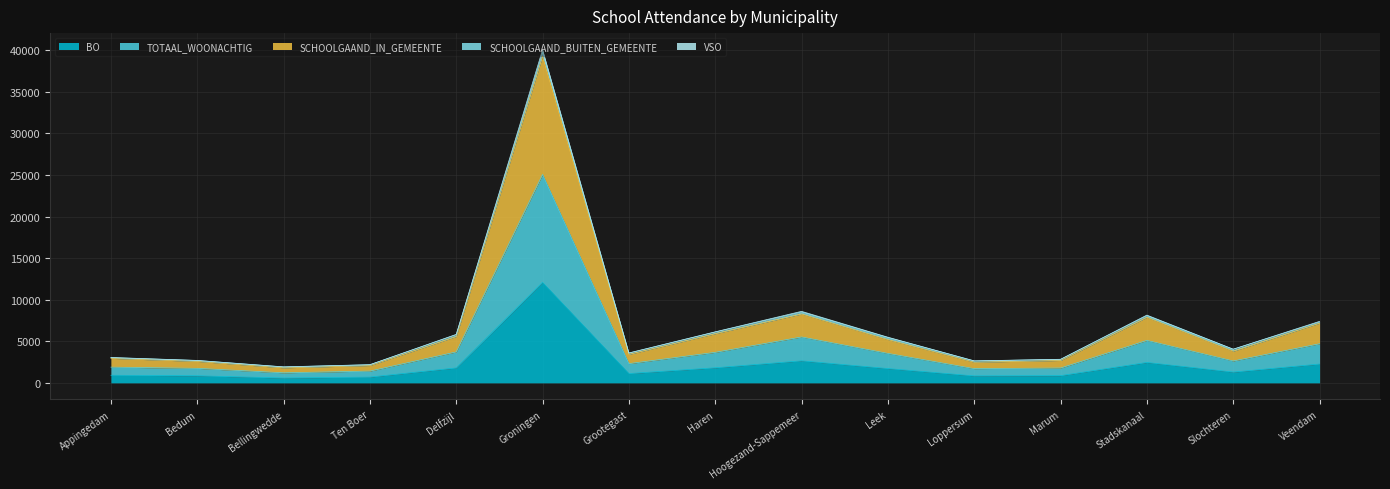

How many lines are shown in the chart?

5